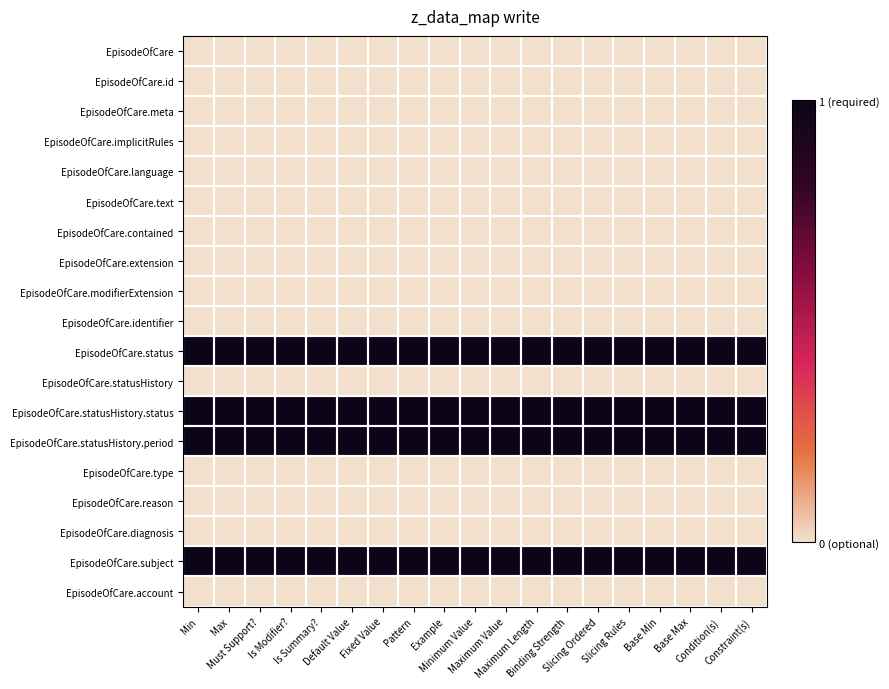

Reading right to left, list all the values displayed in this chart.

EpisodeOfCare: Constraint(s)=0	Condition(s)=0	Base Max=0	Base Min=0	Slicing Rules=0	Slicing Ordered=0	Binding Strength=0	Maximum Length=0	Maximum Value=0	Minimum Value=0	Example=0	Pattern=0	Fixed Value=0	Default Value=0	Is Summary?=0	Is Modifier?=0	Must Support?=0	Max=0	Min=0
EpisodeOfCare.id: Constraint(s)=0	Condition(s)=0	Base Max=0	Base Min=0	Slicing Rules=0	Slicing Ordered=0	Binding Strength=0	Maximum Length=0	Maximum Value=0	Minimum Value=0	Example=0	Pattern=0	Fixed Value=0	Default Value=0	Is Summary?=0	Is Modifier?=0	Must Support?=0	Max=0	Min=0
EpisodeOfCare.meta: Constraint(s)=0	Condition(s)=0	Base Max=0	Base Min=0	Slicing Rules=0	Slicing Ordered=0	Binding Strength=0	Maximum Length=0	Maximum Value=0	Minimum Value=0	Example=0	Pattern=0	Fixed Value=0	Default Value=0	Is Summary?=0	Is Modifier?=0	Must Support?=0	Max=0	Min=0
EpisodeOfCare.implicitRules: Constraint(s)=0	Condition(s)=0	Base Max=0	Base Min=0	Slicing Rules=0	Slicing Ordered=0	Binding Strength=0	Maximum Length=0	Maximum Value=0	Minimum Value=0	Example=0	Pattern=0	Fixed Value=0	Default Value=0	Is Summary?=0	Is Modifier?=0	Must Support?=0	Max=0	Min=0
EpisodeOfCare.language: Constraint(s)=0	Condition(s)=0	Base Max=0	Base Min=0	Slicing Rules=0	Slicing Ordered=0	Binding Strength=0	Maximum Length=0	Maximum Value=0	Minimum Value=0	Example=0	Pattern=0	Fixed Value=0	Default Value=0	Is Summary?=0	Is Modifier?=0	Must Support?=0	Max=0	Min=0
EpisodeOfCare.text: Constraint(s)=0	Condition(s)=0	Base Max=0	Base Min=0	Slicing Rules=0	Slicing Ordered=0	Binding Strength=0	Maximum Length=0	Maximum Value=0	Minimum Value=0	Example=0	Pattern=0	Fixed Value=0	Default Value=0	Is Summary?=0	Is Modifier?=0	Must Support?=0	Max=0	Min=0
EpisodeOfCare.contained: Constraint(s)=0	Condition(s)=0	Base Max=0	Base Min=0	Slicing Rules=0	Slicing Ordered=0	Binding Strength=0	Maximum Length=0	Maximum Value=0	Minimum Value=0	Example=0	Pattern=0	Fixed Value=0	Default Value=0	Is Summary?=0	Is Modifier?=0	Must Support?=0	Max=0	Min=0
EpisodeOfCare.extension: Constraint(s)=0	Condition(s)=0	Base Max=0	Base Min=0	Slicing Rules=0	Slicing Ordered=0	Binding Strength=0	Maximum Length=0	Maximum Value=0	Minimum Value=0	Example=0	Pattern=0	Fixed Value=0	Default Value=0	Is Summary?=0	Is Modifier?=0	Must Support?=0	Max=0	Min=0
EpisodeOfCare.modifierExtension: Constraint(s)=0	Condition(s)=0	Base Max=0	Base Min=0	Slicing Rules=0	Slicing Ordered=0	Binding Strength=0	Maximum Length=0	Maximum Value=0	Minimum Value=0	Example=0	Pattern=0	Fixed Value=0	Default Value=0	Is Summary?=0	Is Modifier?=0	Must Support?=0	Max=0	Min=0
EpisodeOfCare.identifier: Constraint(s)=0	Condition(s)=0	Base Max=0	Base Min=0	Slicing Rules=0	Slicing Ordered=0	Binding Strength=0	Maximum Length=0	Maximum Value=0	Minimum Value=0	Example=0	Pattern=0	Fixed Value=0	Default Value=0	Is Summary?=0	Is Modifier?=0	Must Support?=0	Max=0	Min=0
EpisodeOfCare.status: Constraint(s)=1	Condition(s)=1	Base Max=1	Base Min=1	Slicing Rules=1	Slicing Ordered=1	Binding Strength=1	Maximum Length=1	Maximum Value=1	Minimum Value=1	Example=1	Pattern=1	Fixed Value=1	Default Value=1	Is Summary?=1	Is Modifier?=1	Must Support?=1	Max=1	Min=1
EpisodeOfCare.statusHistory: Constraint(s)=0	Condition(s)=0	Base Max=0	Base Min=0	Slicing Rules=0	Slicing Ordered=0	Binding Strength=0	Maximum Length=0	Maximum Value=0	Minimum Value=0	Example=0	Pattern=0	Fixed Value=0	Default Value=0	Is Summary?=0	Is Modifier?=0	Must Support?=0	Max=0	Min=0
EpisodeOfCare.statusHistory.status: Constraint(s)=1	Condition(s)=1	Base Max=1	Base Min=1	Slicing Rules=1	Slicing Ordered=1	Binding Strength=1	Maximum Length=1	Maximum Value=1	Minimum Value=1	Example=1	Pattern=1	Fixed Value=1	Default Value=1	Is Summary?=1	Is Modifier?=1	Must Support?=1	Max=1	Min=1
EpisodeOfCare.statusHistory.period: Constraint(s)=1	Condition(s)=1	Base Max=1	Base Min=1	Slicing Rules=1	Slicing Ordered=1	Binding Strength=1	Maximum Length=1	Maximum Value=1	Minimum Value=1	Example=1	Pattern=1	Fixed Value=1	Default Value=1	Is Summary?=1	Is Modifier?=1	Must Support?=1	Max=1	Min=1
EpisodeOfCare.type: Constraint(s)=0	Condition(s)=0	Base Max=0	Base Min=0	Slicing Rules=0	Slicing Ordered=0	Binding Strength=0	Maximum Length=0	Maximum Value=0	Minimum Value=0	Example=0	Pattern=0	Fixed Value=0	Default Value=0	Is Summary?=0	Is Modifier?=0	Must Support?=0	Max=0	Min=0
EpisodeOfCare.reason: Constraint(s)=0	Condition(s)=0	Base Max=0	Base Min=0	Slicing Rules=0	Slicing Ordered=0	Binding Strength=0	Maximum Length=0	Maximum Value=0	Minimum Value=0	Example=0	Pattern=0	Fixed Value=0	Default Value=0	Is Summary?=0	Is Modifier?=0	Must Support?=0	Max=0	Min=0
EpisodeOfCare.diagnosis: Constraint(s)=0	Condition(s)=0	Base Max=0	Base Min=0	Slicing Rules=0	Slicing Ordered=0	Binding Strength=0	Maximum Length=0	Maximum Value=0	Minimum Value=0	Example=0	Pattern=0	Fixed Value=0	Default Value=0	Is Summary?=0	Is Modifier?=0	Must Support?=0	Max=0	Min=0
EpisodeOfCare.subject: Constraint(s)=1	Condition(s)=1	Base Max=1	Base Min=1	Slicing Rules=1	Slicing Ordered=1	Binding Strength=1	Maximum Length=1	Maximum Value=1	Minimum Value=1	Example=1	Pattern=1	Fixed Value=1	Default Value=1	Is Summary?=1	Is Modifier?=1	Must Support?=1	Max=1	Min=1
EpisodeOfCare.account: Constraint(s)=0	Condition(s)=0	Base Max=0	Base Min=0	Slicing Rules=0	Slicing Ordered=0	Binding Strength=0	Maximum Length=0	Maximum Value=0	Minimum Value=0	Example=0	Pattern=0	Fixed Value=0	Default Value=0	Is Summary?=0	Is Modifier?=0	Must Support?=0	Max=0	Min=0